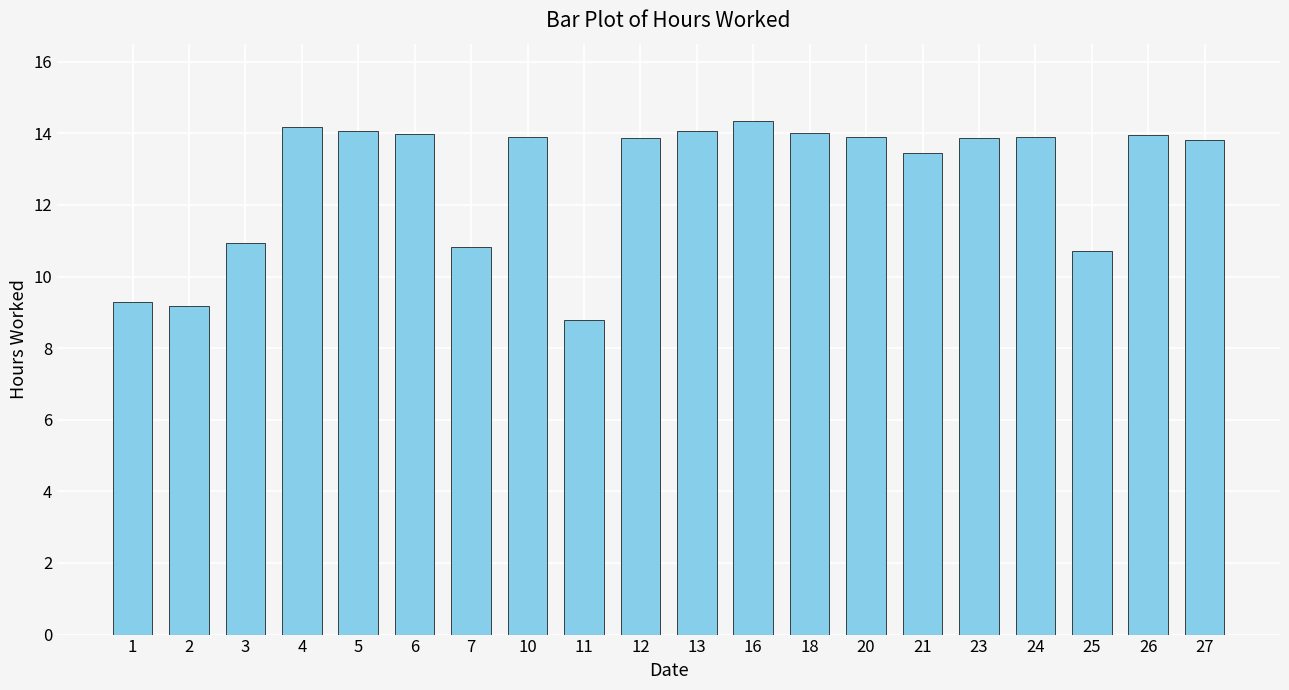

What is the value of the 8th bar from the left?

13.9